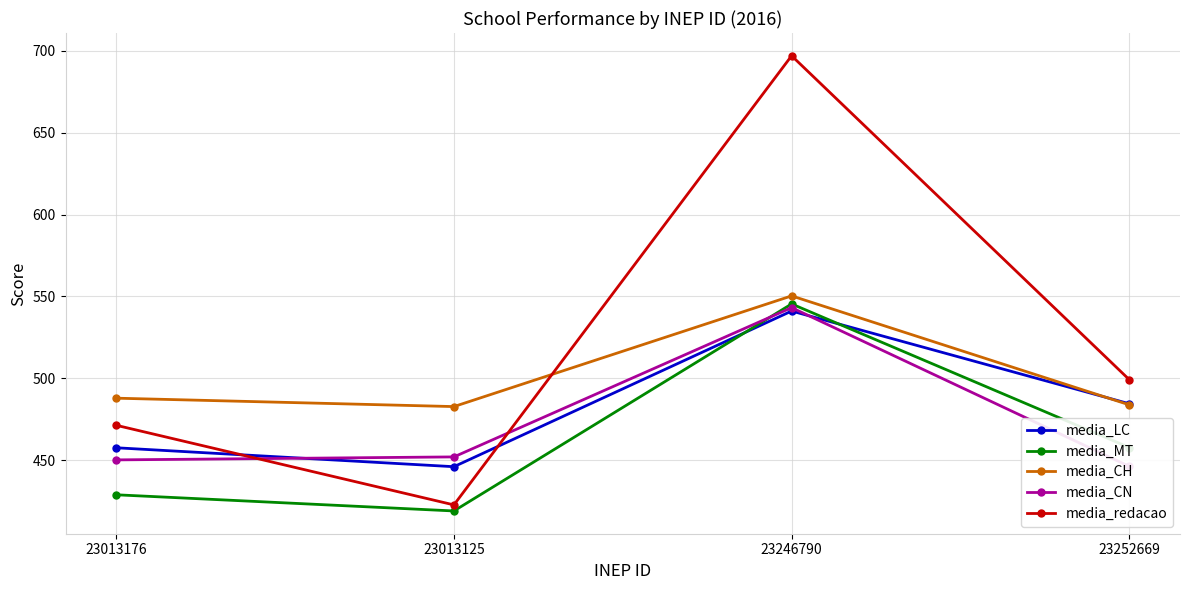

What value does the media_MT series have at 23013125?

419.1